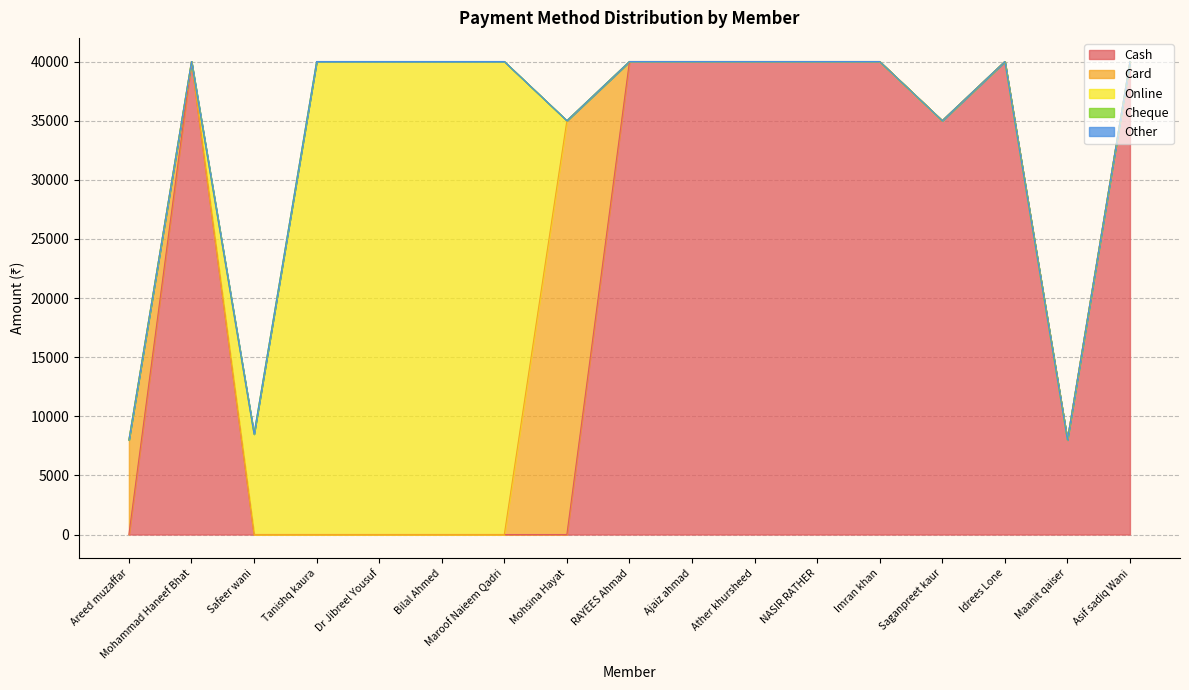

What is the sum of all Card values?

43000